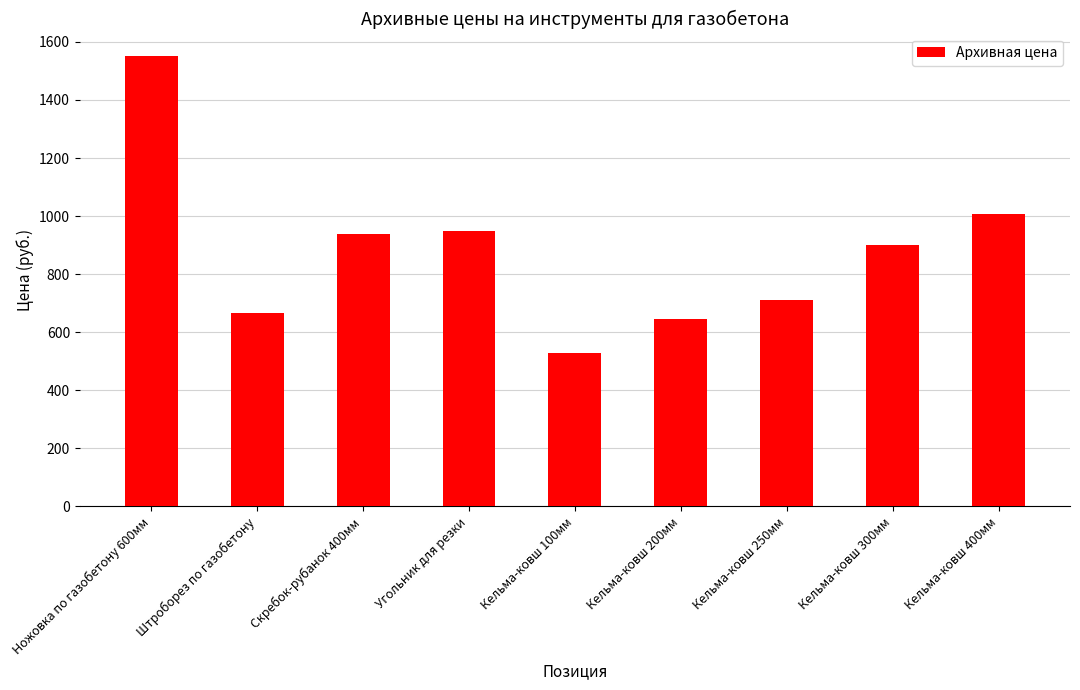

What is the maximum value shown in the chart?

1551